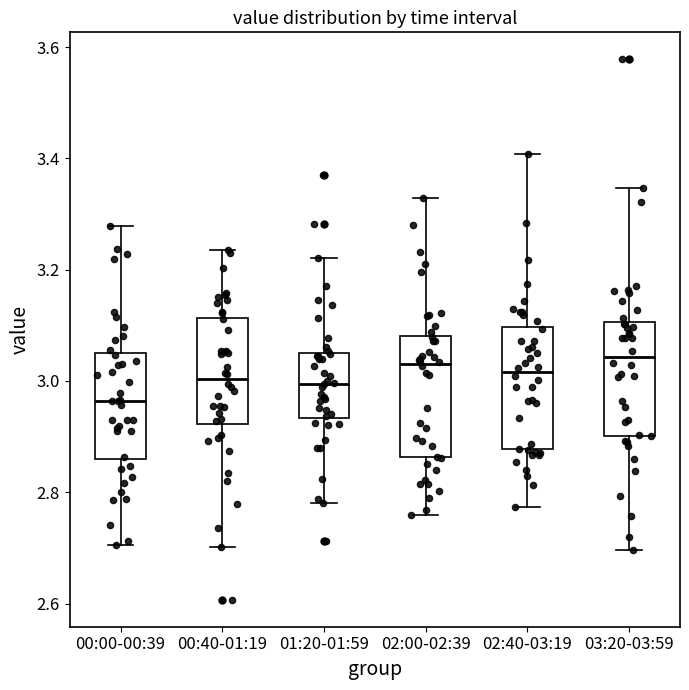

Reading left to right, transcribe this box plot: for each box, give where its median line is, the range the box spans, and where its two whiskers end, as read against the y-axis. The values are not printed on the chart, so give them approximately, as read against the axis.

00:00-00:39: median 2.96, box 2.86 to 3.04, whiskers 2.70 to 3.28
00:40-01:19: median 3.00, box 2.92 to 3.12, whiskers 2.70 to 3.24
01:20-01:59: median 3.00, box 2.94 to 3.06, whiskers 2.78 to 3.22
02:00-02:39: median 3.04, box 2.86 to 3.08, whiskers 2.76 to 3.32
02:40-03:19: median 3.02, box 2.88 to 3.10, whiskers 2.78 to 3.40
03:20-03:59: median 3.04, box 2.90 to 3.10, whiskers 2.70 to 3.34